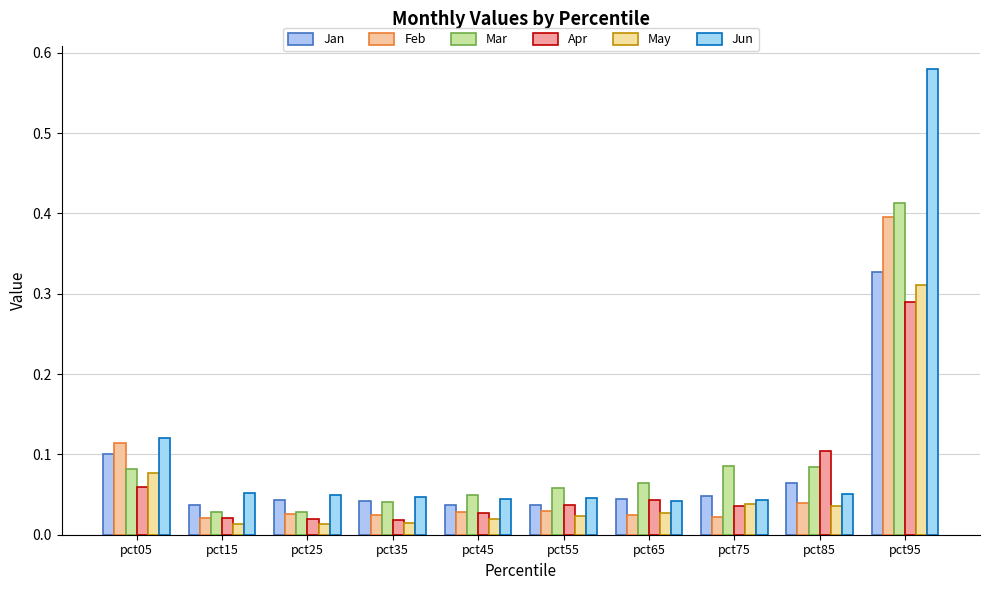

Which label corresponds to the largest value in the chart?

pct95